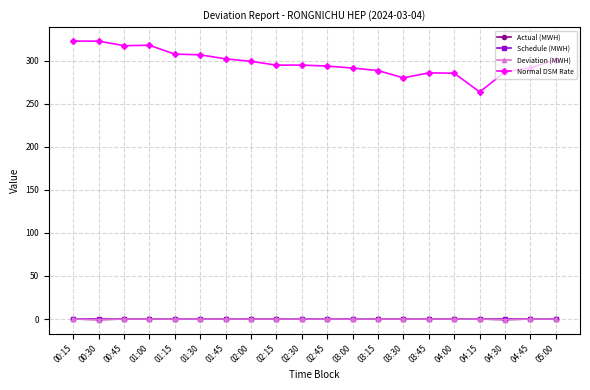

Is this an area chart (filled region under the line)?

No